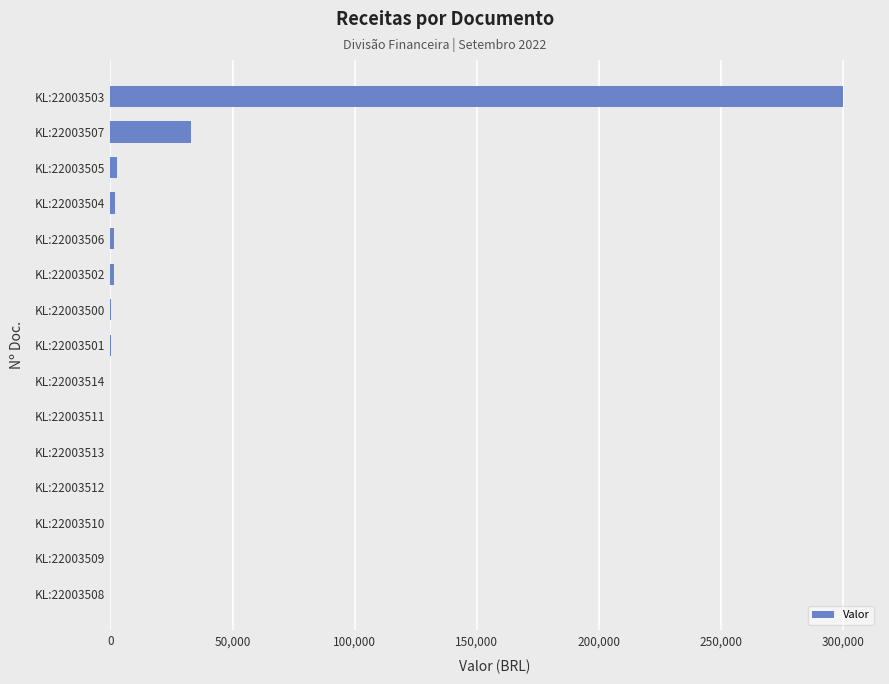

True or false: the data shows 32942.0 at KL:22003507.

True